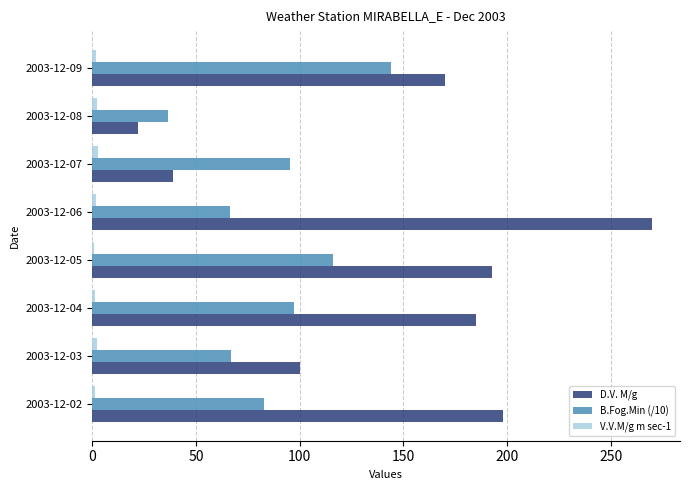

At which category is the sum across all series the highest?

2003-12-06